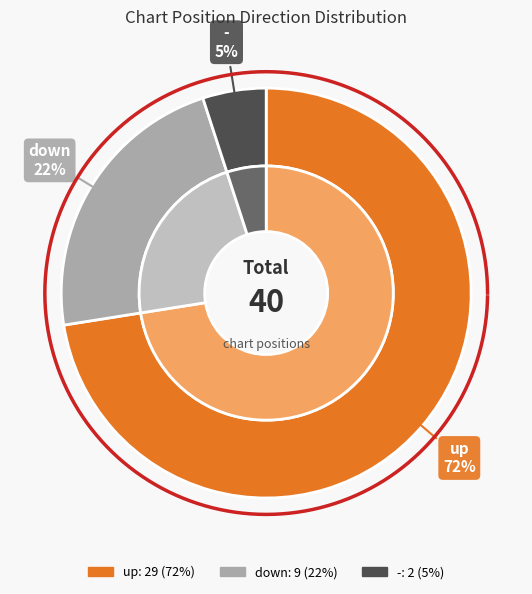

To the nearest percent, what percentage of the pie is -?

5%